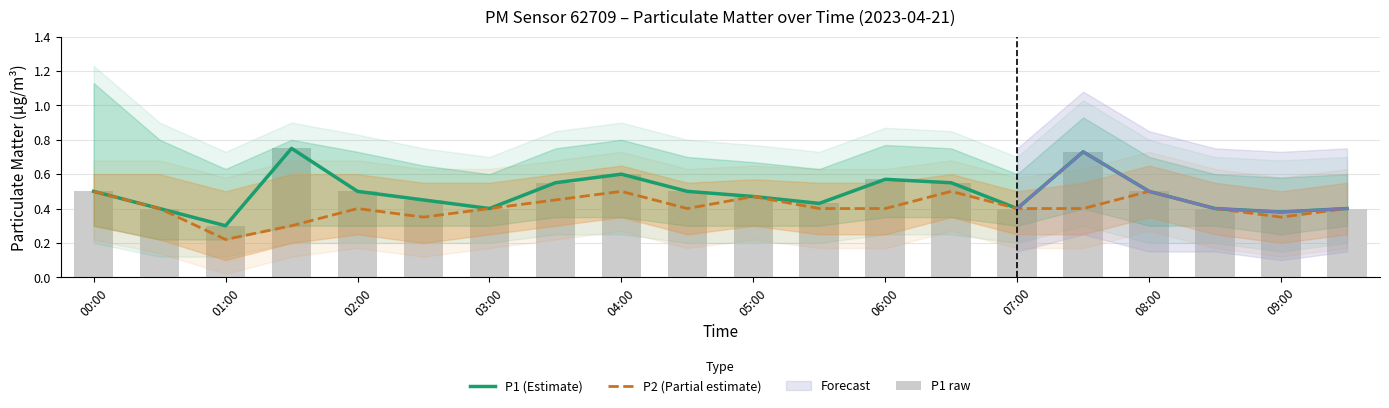

List the series in order of their peak value, lowest first.

P2 (Partial estimate), P1 (Estimate), P1 raw